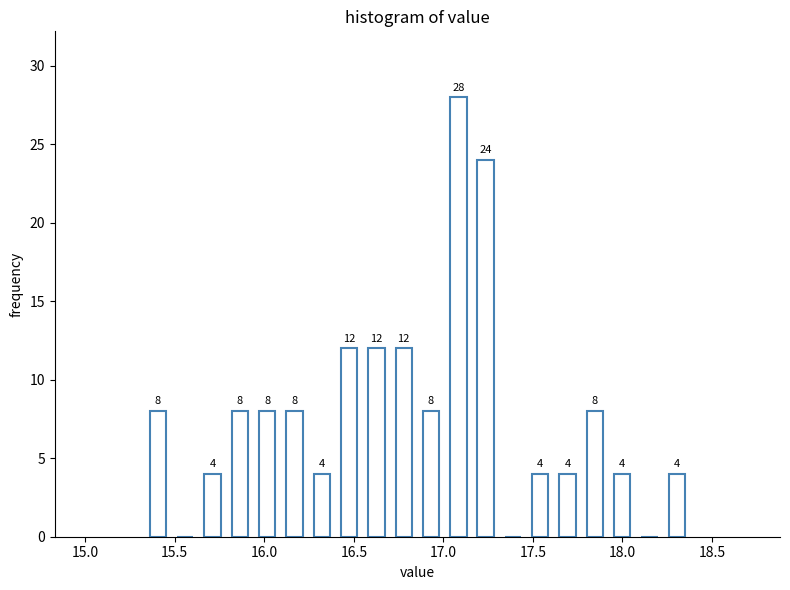

Around what value on the x-axis is the tallest bar? Give the approximate position of its centre, as read against the axis.

17.10